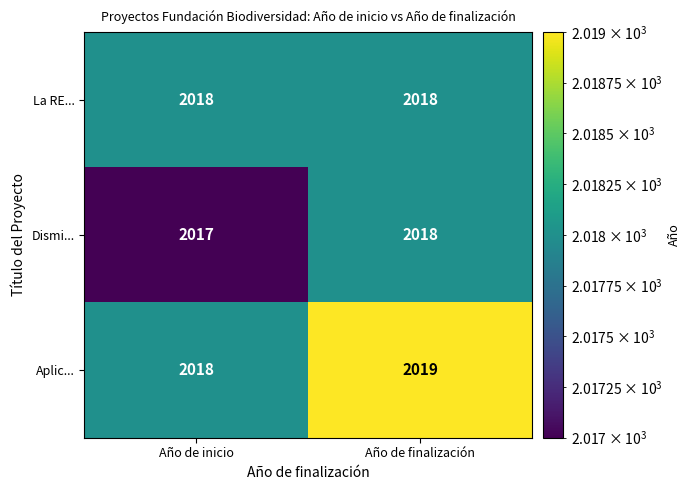

Which series has the largest total across all categories?

Aplic...